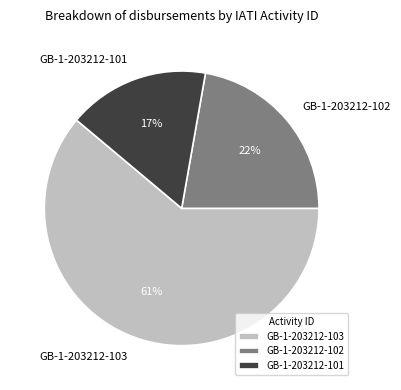

To the nearest percent, what is the average slice percentage?

33%